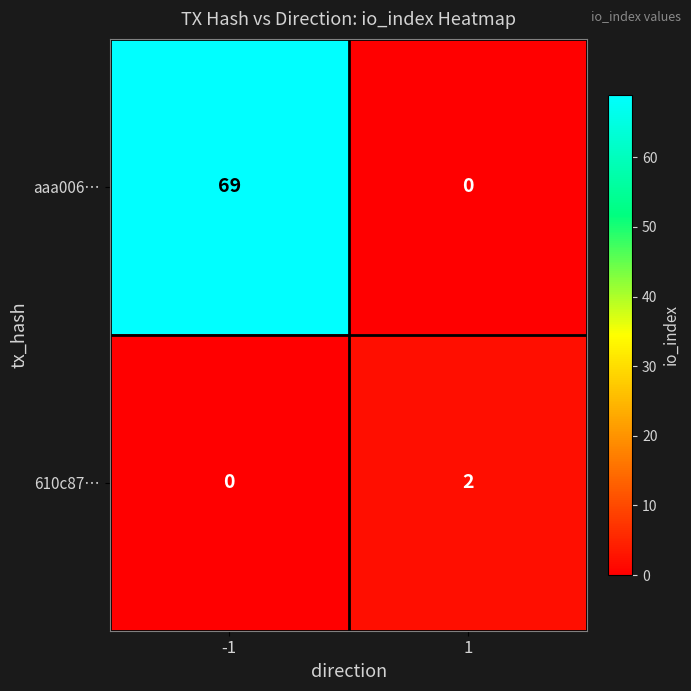

At how many categories does at least one series exceed 51?

1